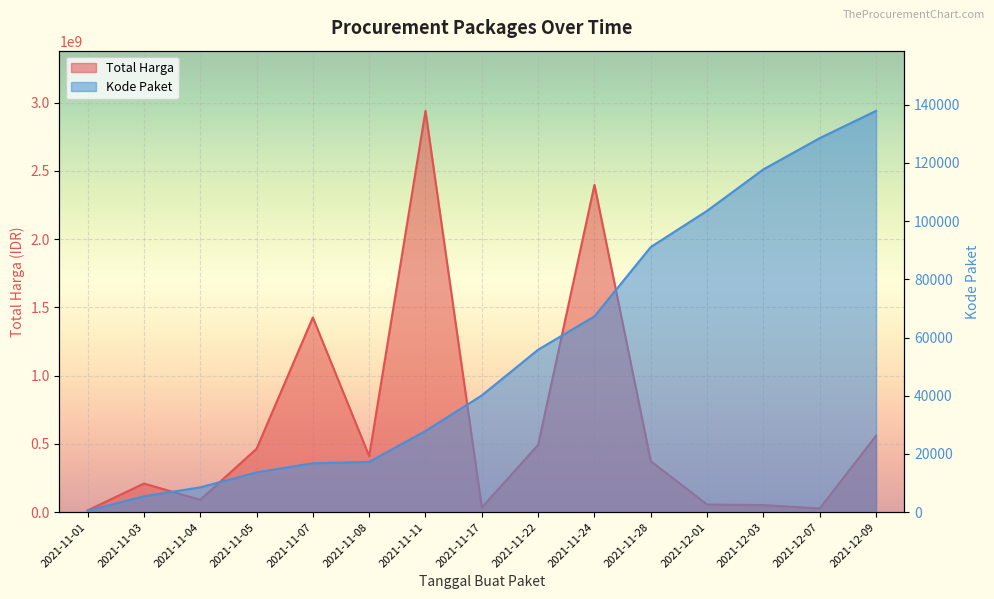

Reading left to right, extract all data points from this chart.

Total Harga: 2021-11-01=12787500	2021-11-03=209641270	2021-11-04=90672075	2021-11-05=464002100	2021-11-07=1425867900	2021-11-08=410536800	2021-11-11=2938963240	2021-11-17=34292000	2021-11-22=493000000	2021-11-24=2397327200	2021-11-28=373404000	2021-12-01=56152800	2021-12-03=51601000	2021-12-07=27412000	2021-12-09=559971000
Kode Paket: 2021-11-01=464	2021-11-03=5449	2021-11-04=8530	2021-11-05=13652	2021-11-07=16823	2021-11-08=17272	2021-11-11=27891	2021-11-17=40112	2021-11-22=55826	2021-11-24=67279	2021-11-28=91101	2021-12-01=103541	2021-12-03=117783	2021-12-07=128516	2021-12-09=137876